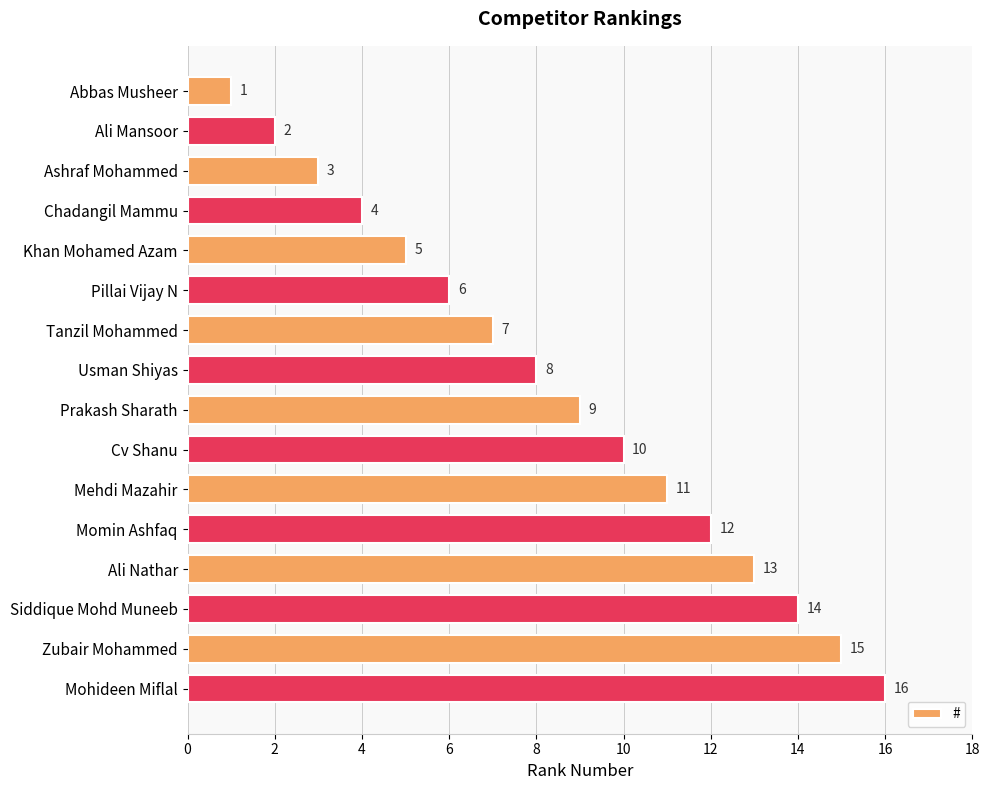

What is the sum of all values?

136